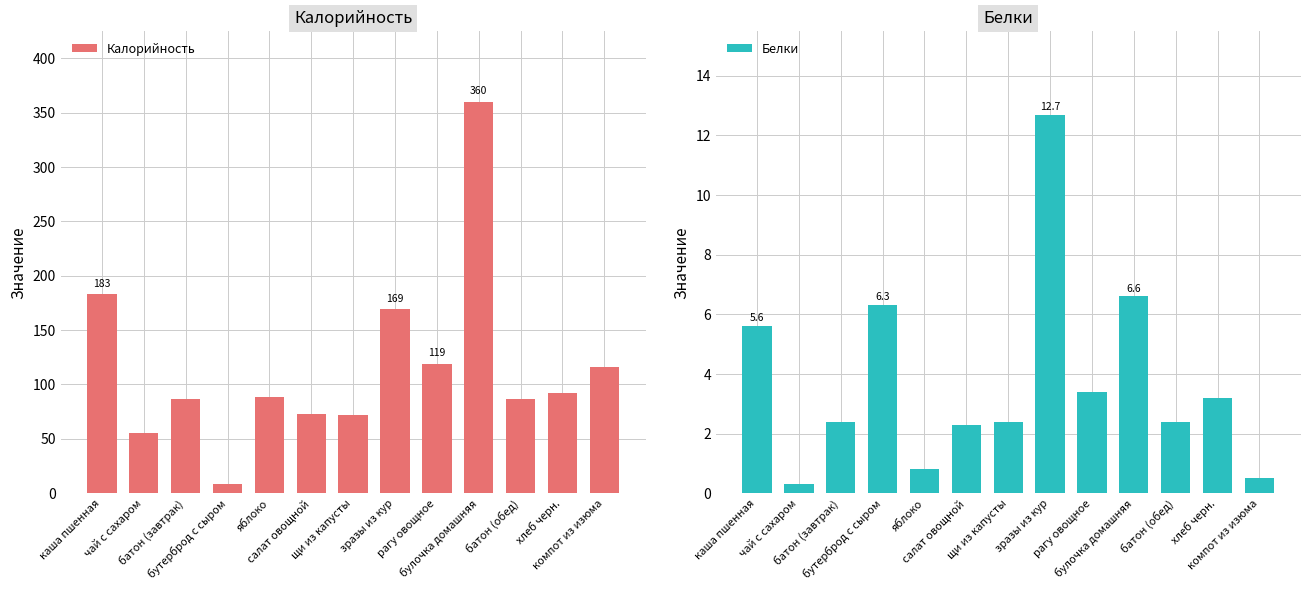

Which category has the highest value in the Калорийность series?

булочка домашняя